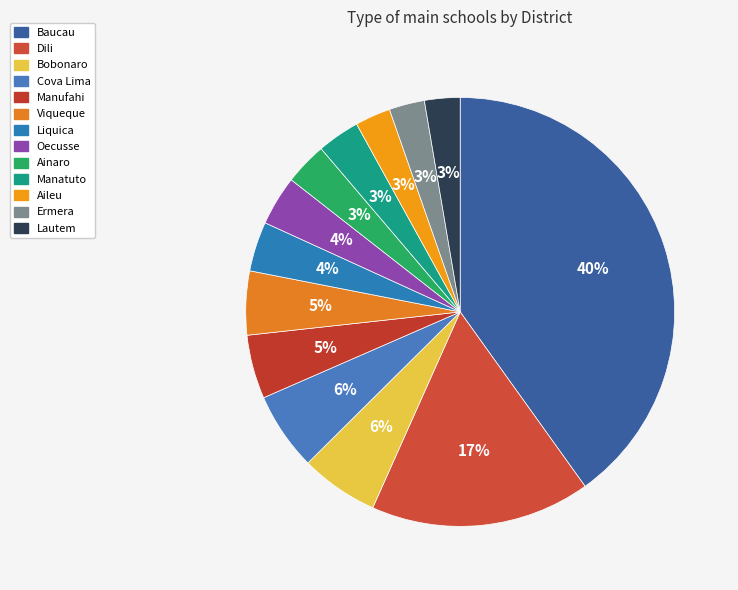

How much of the chart is everything except Manufahi?

95.2%